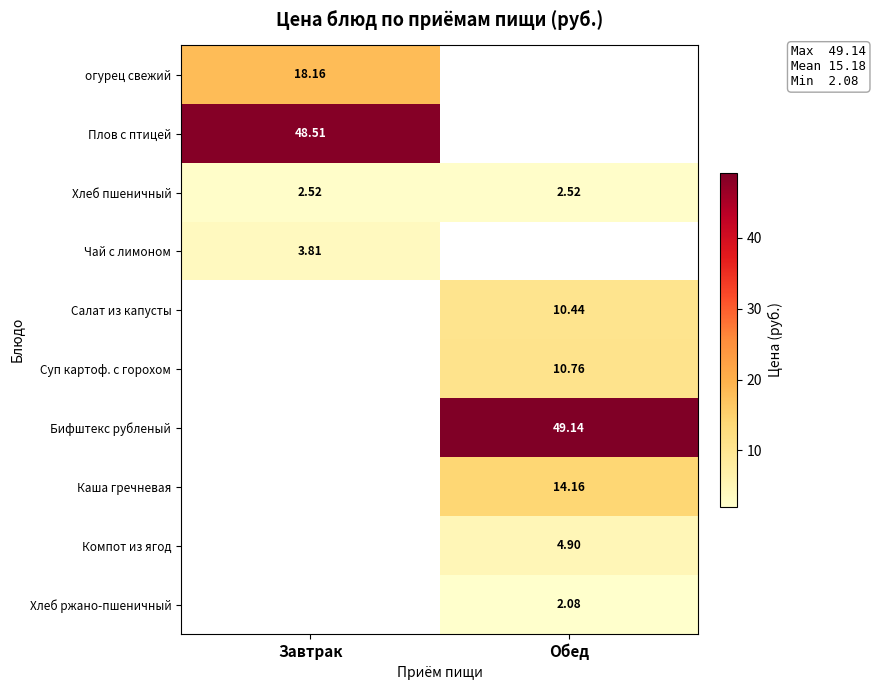

What is the maximum value shown in the chart?

49.1